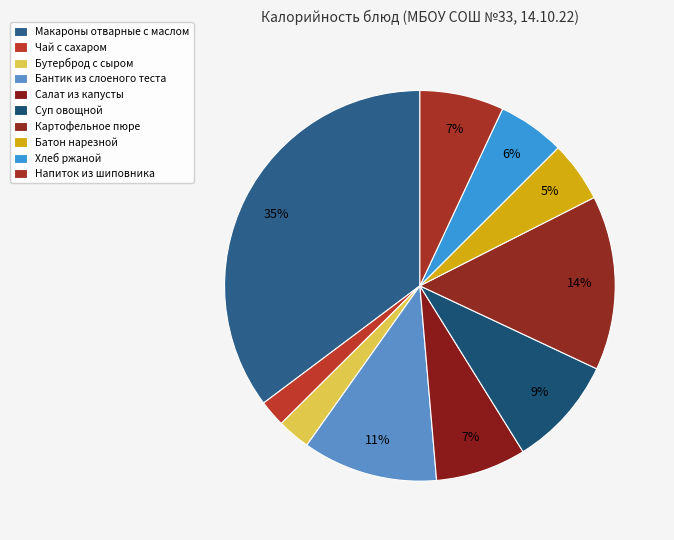

To the nearest percent, what is the difference between the largest and smallest slice percentages?

33%